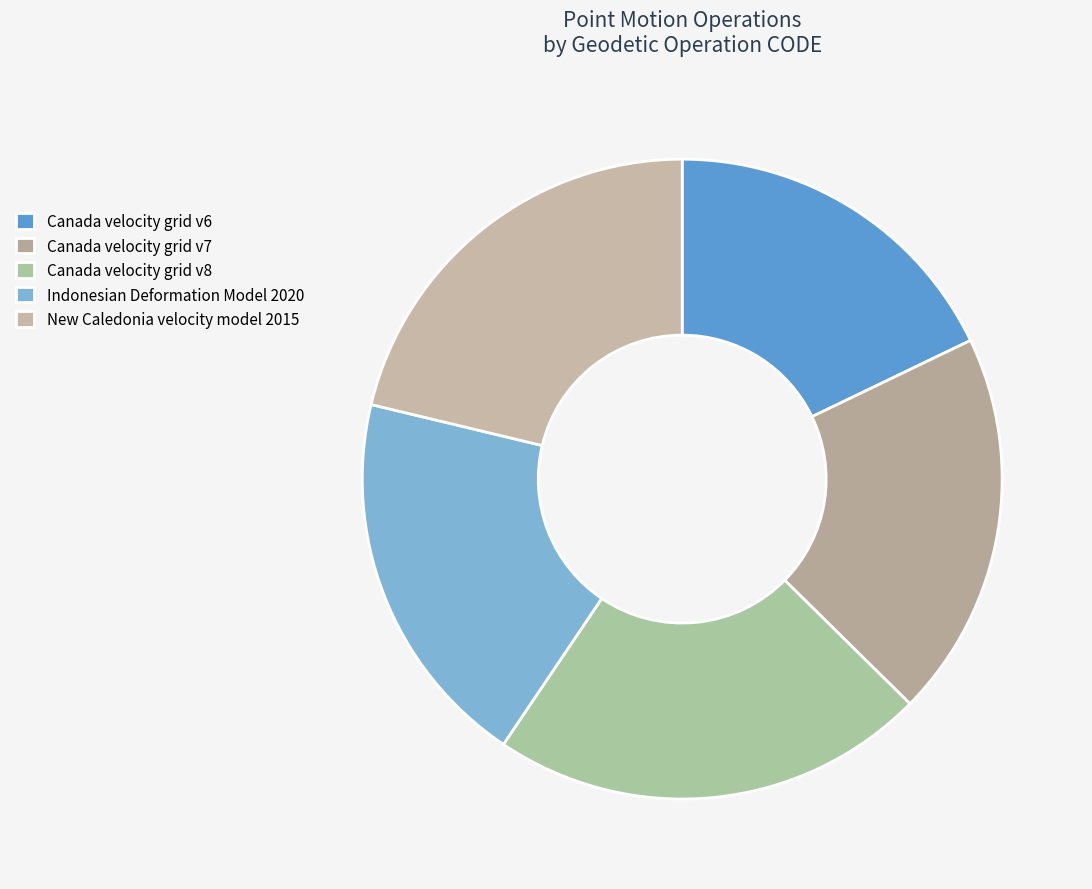

What percentage is NOT represented by Indonesian Deformation Model 2020?

80.7%